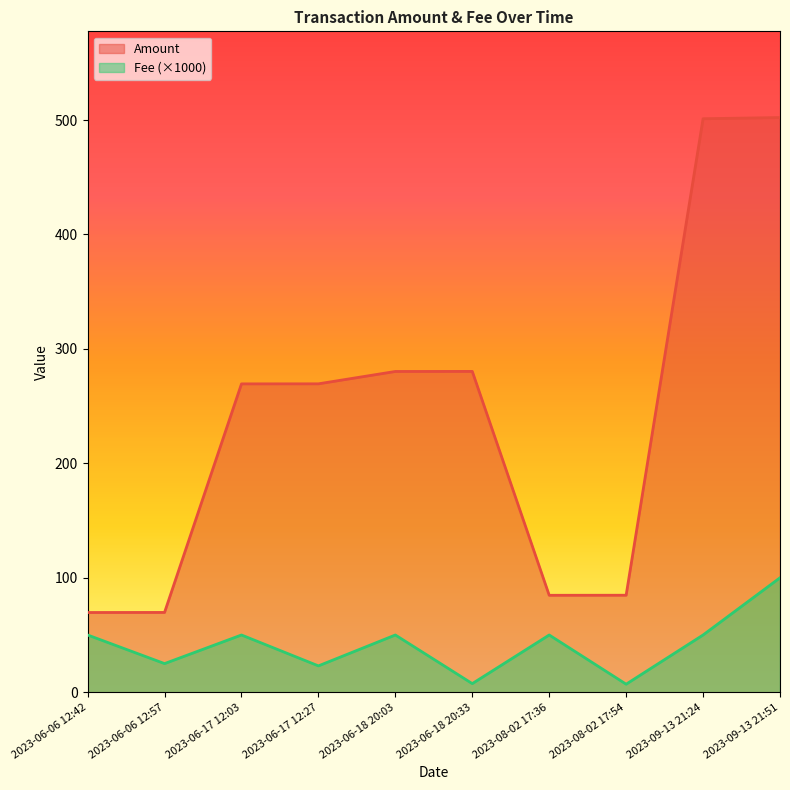

What is the average value of the Fee series?

41.2